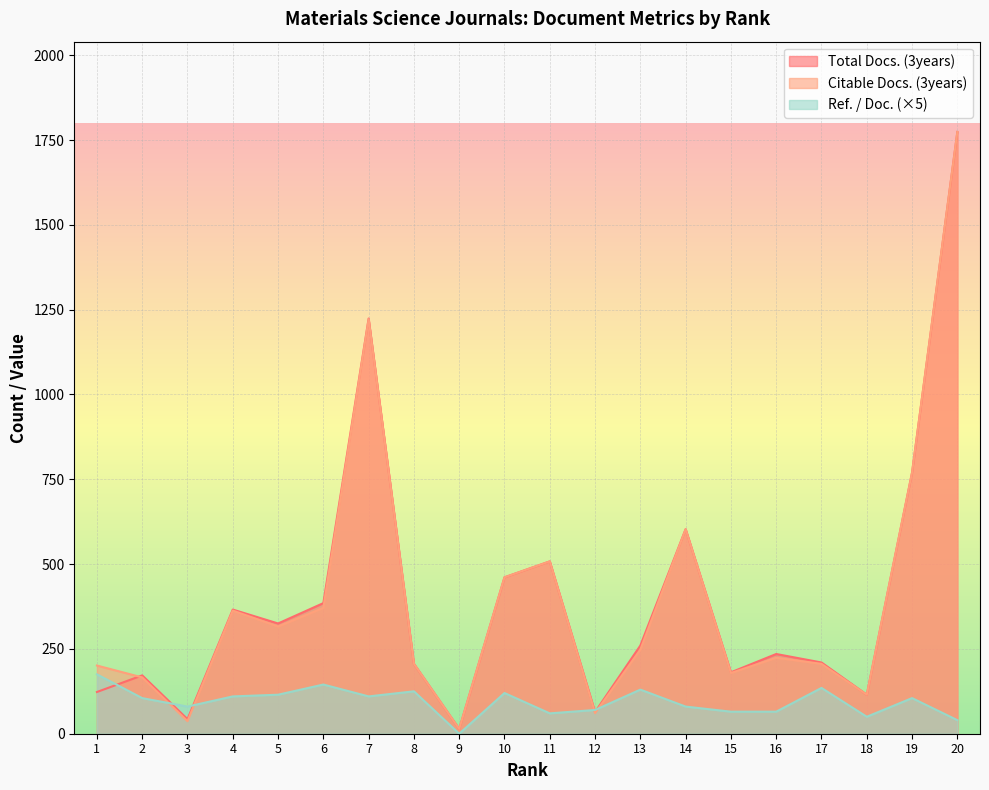

How many lines are shown in the chart?

3